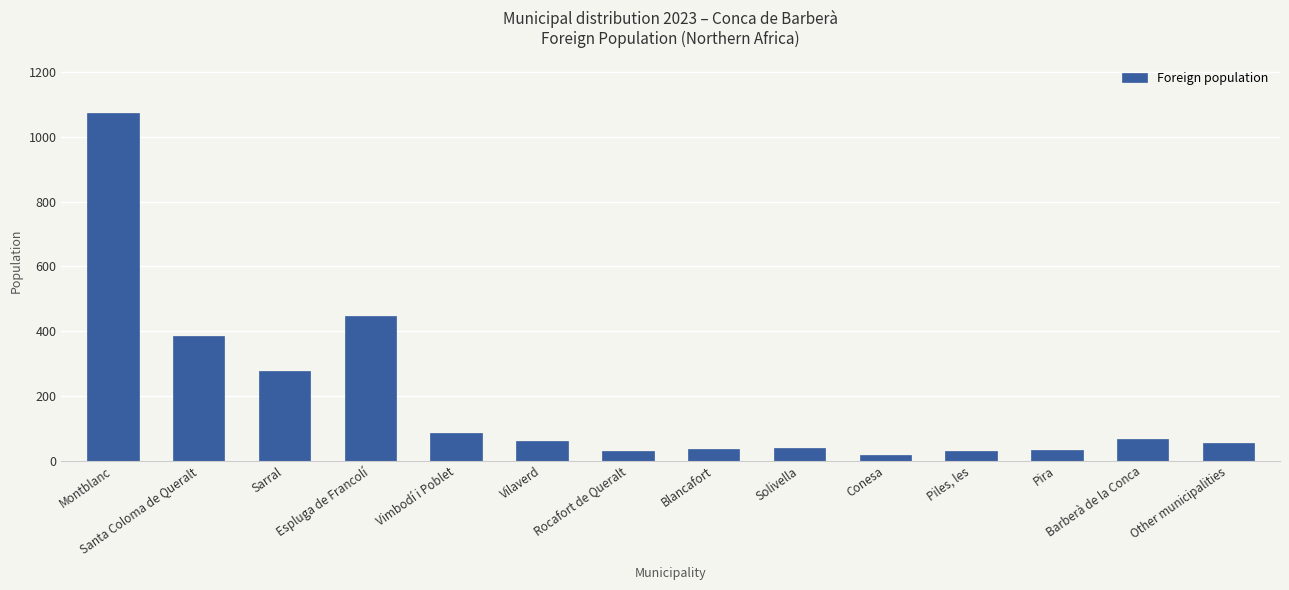

What is the maximum value shown in the chart?

1075